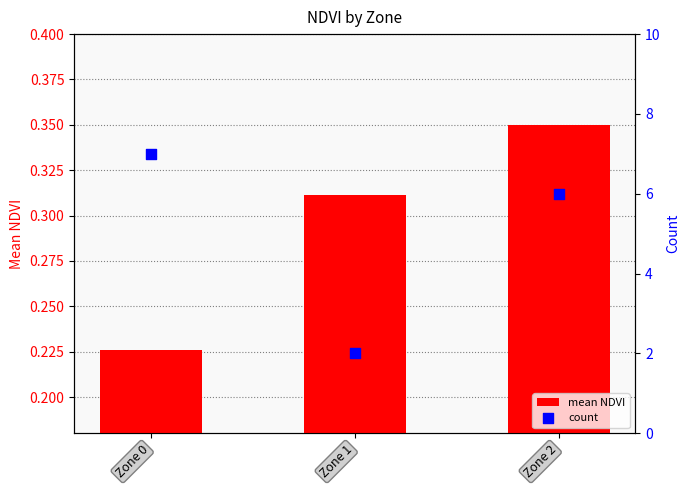

Which series has the widest spread of Y values?

count